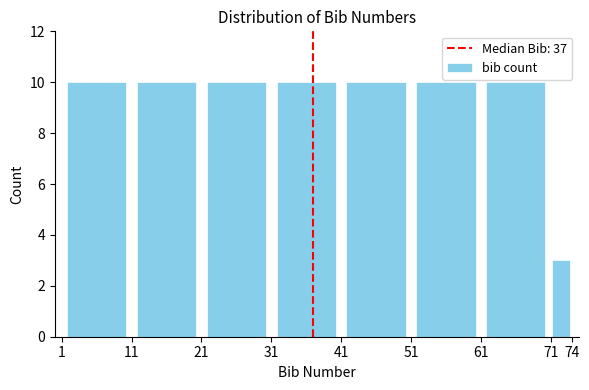

Reading left to right, list every bar in this chart as the range it spans on the x-axis followed by its height. The values are not printed on the chart, so give them approximately, as read against the axis.

1 to 11: 10
11 to 21: 10
21 to 31: 10
31 to 41: 10
41 to 51: 10
51 to 61: 10
61 to 71: 10
71 to 74: 3